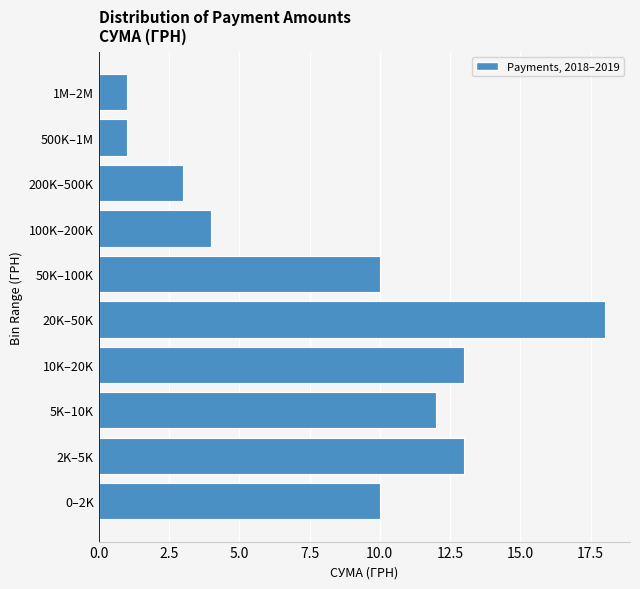

Reading bottom to top, what are all the values shown in this chart?

0–2K=10	2K–5K=13	5K–10K=12	10K–20K=13	20K–50K=18	50K–100K=10	100K–200K=4	200K–500K=3	500K–1M=1	1M–2M=1